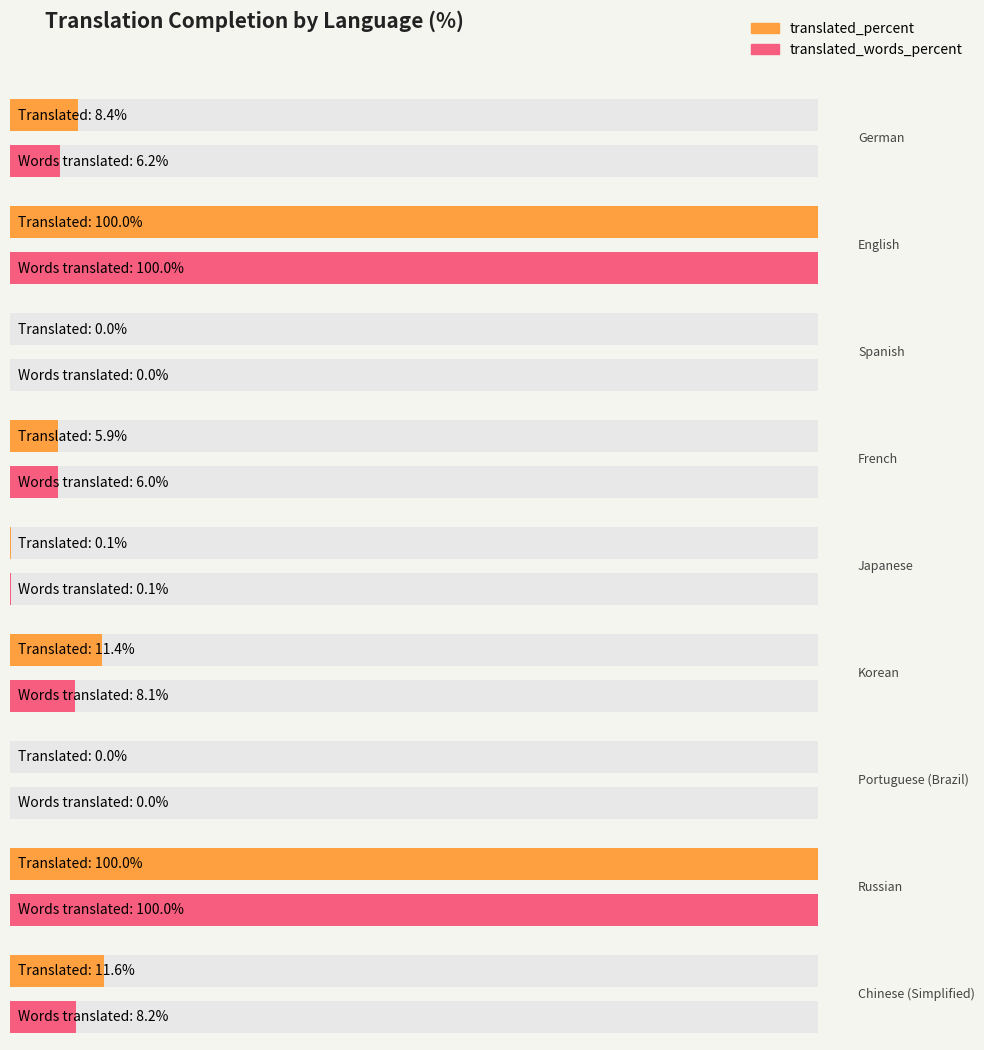

How many values in the translated_percent series exceed 8?

5